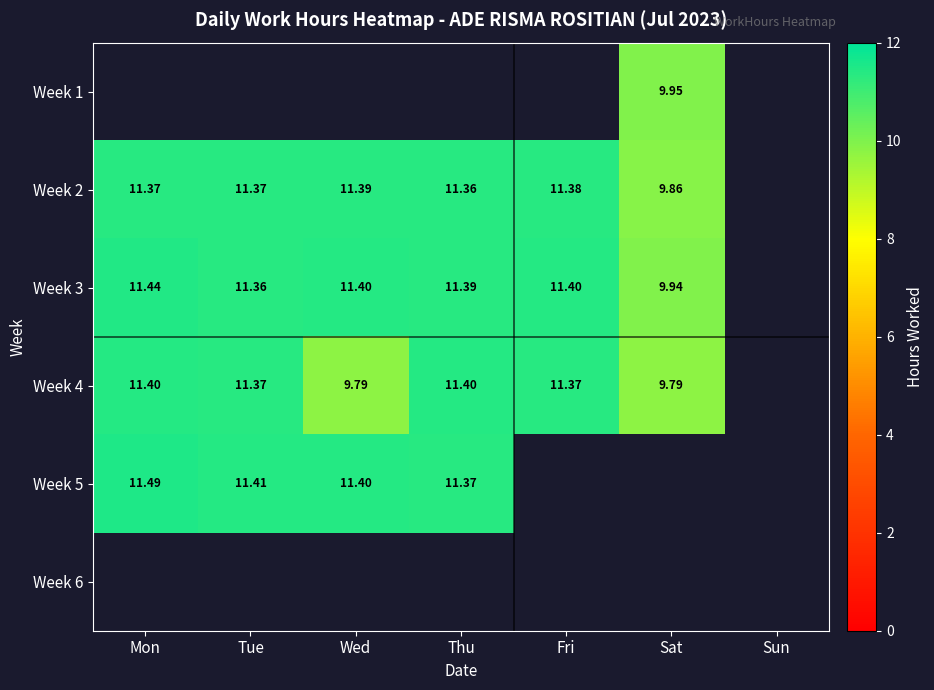

How many Week 2 values are between 11 and 12?

5